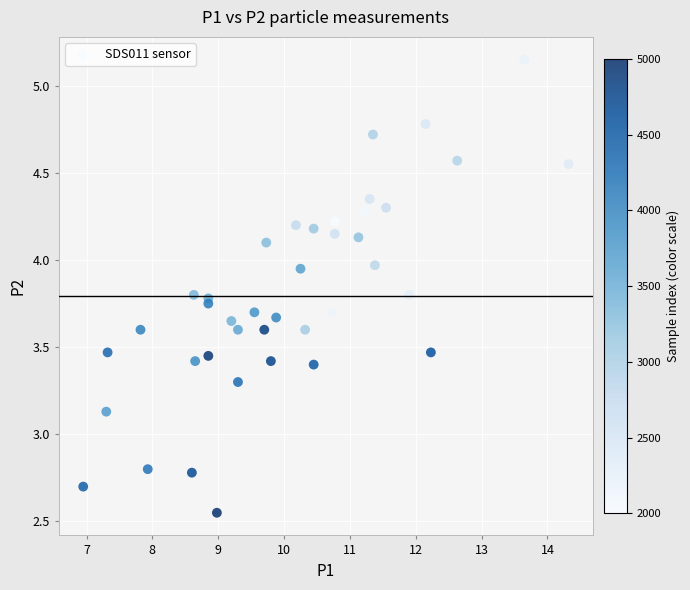

What is the range of Y values (max minus min)?

2.6